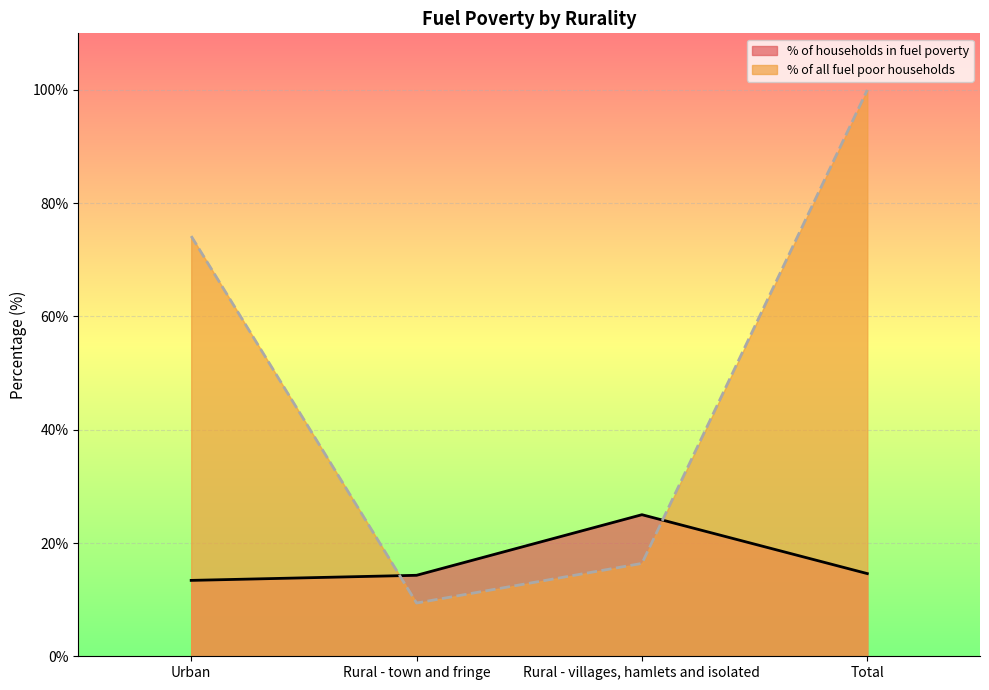

What position from the right is Total?

1